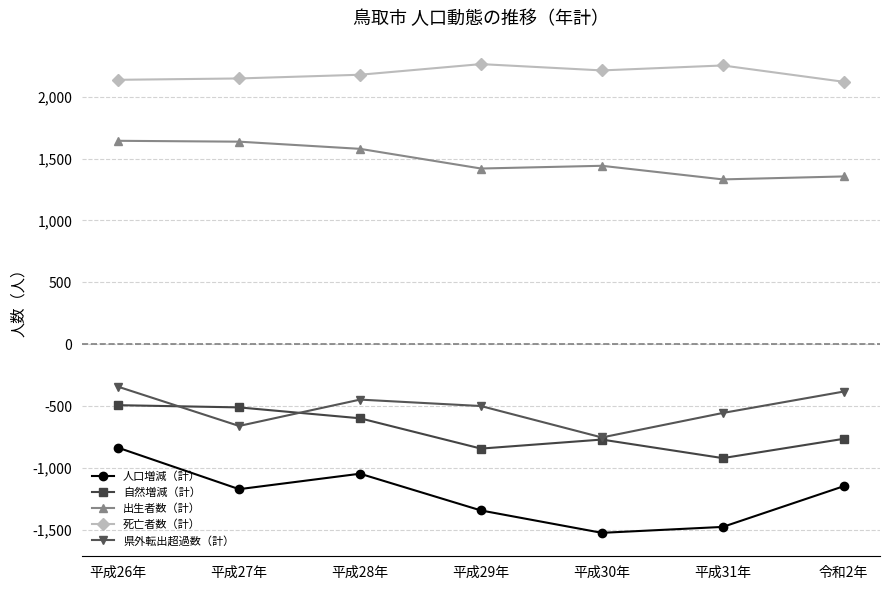

The value of 自然増減（計） at 平成26年 is -841. True or false?

False